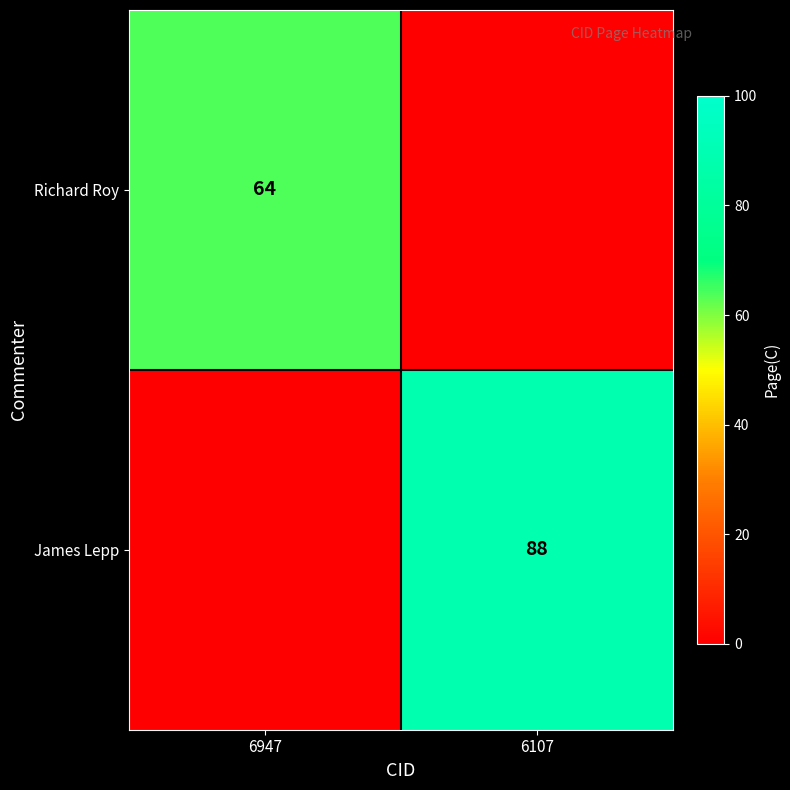

Is it true that James Lepp equals 122 at 6107?

False